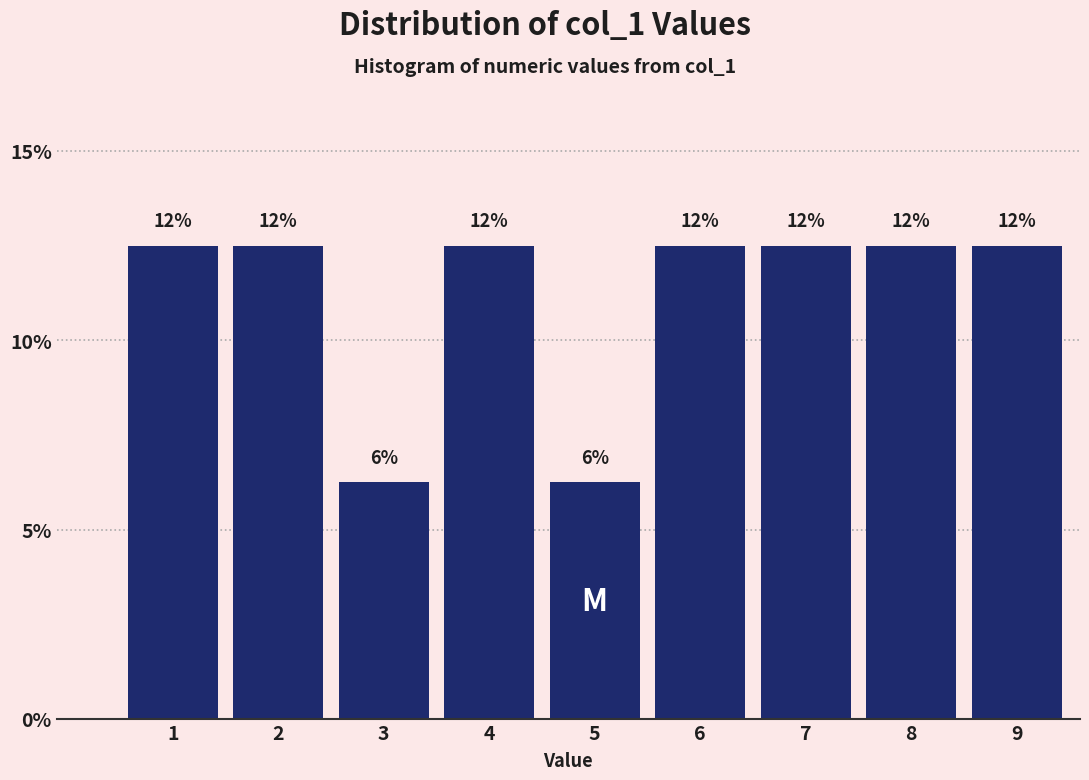

How many bars are there in total?

9